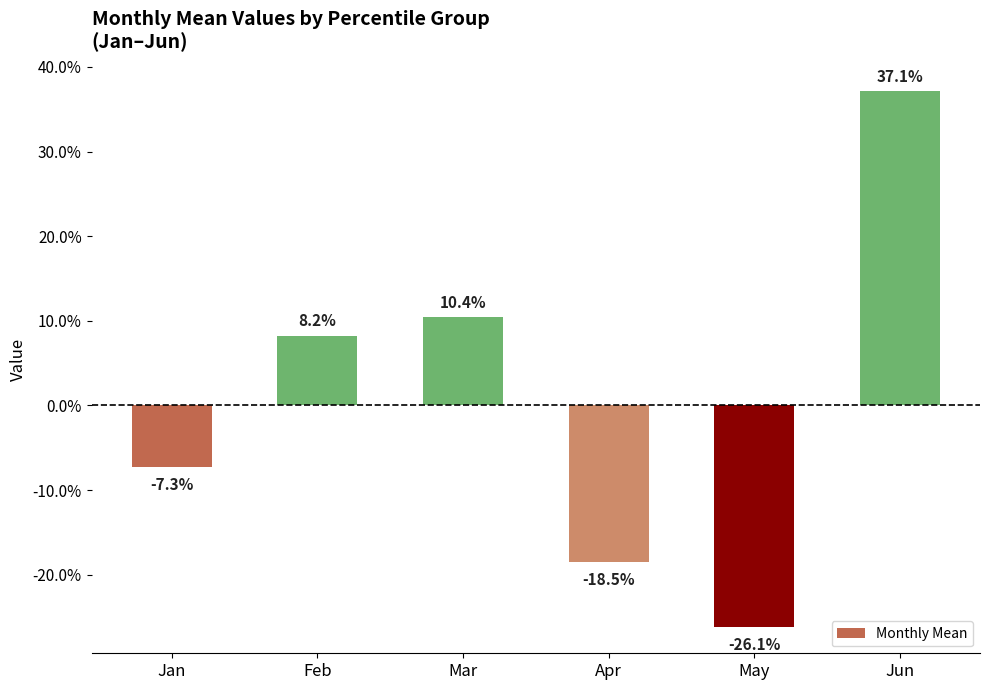

The chart shows a value of 0.1 at Mar. True or false?

True